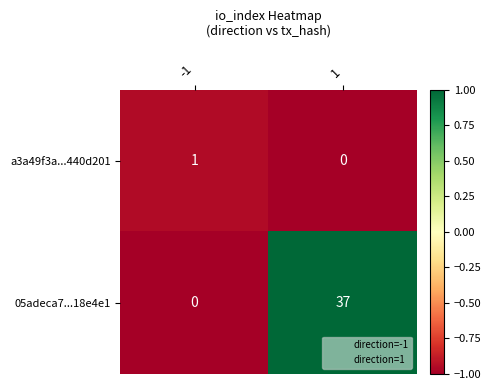

Count the number of categories in the chart.

2